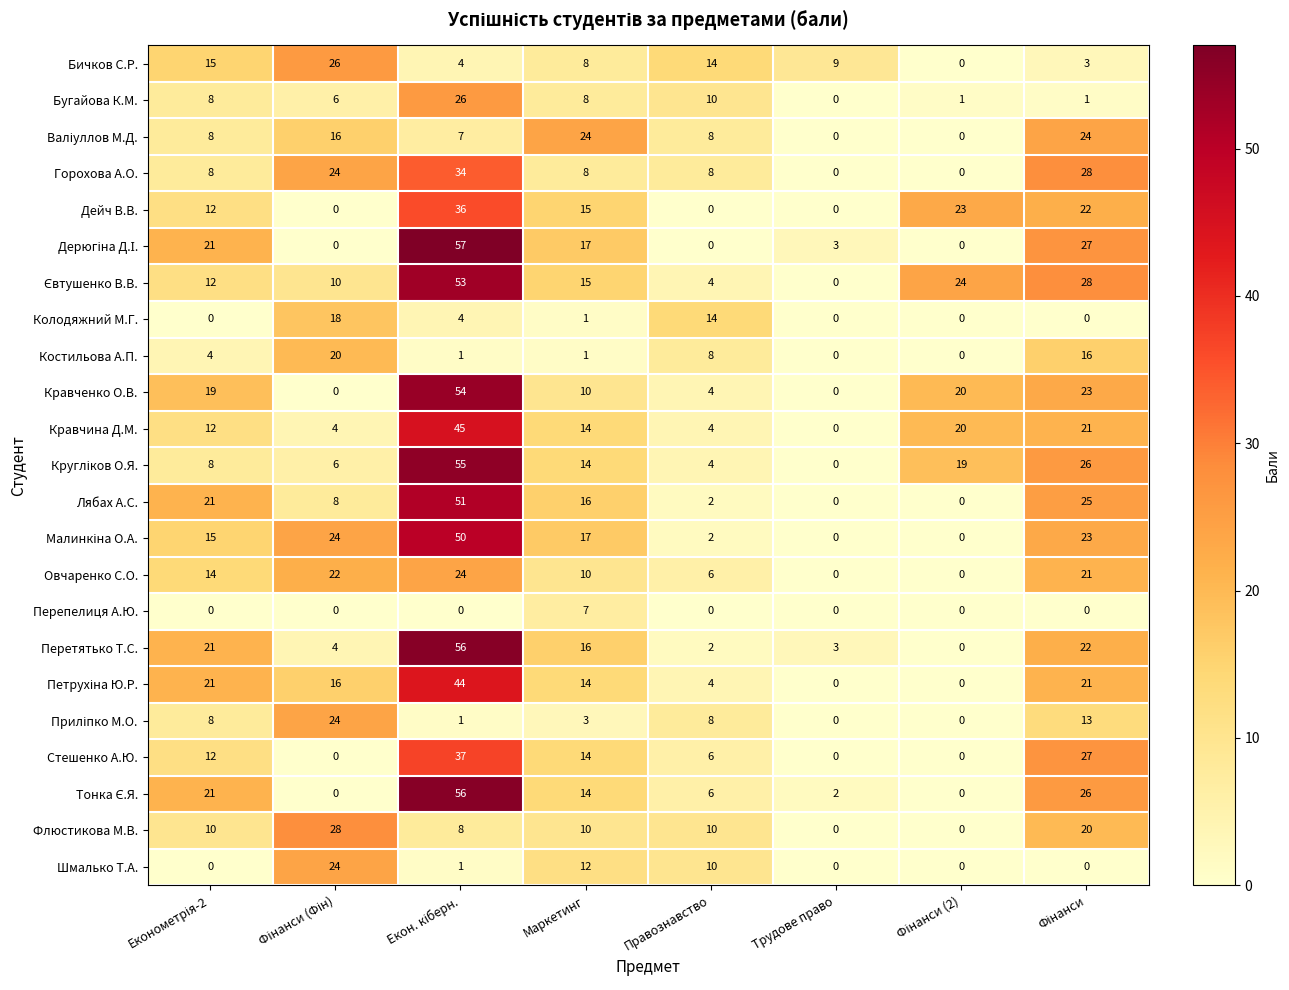

What is the sum of all Кравчина Д.М. values?

120